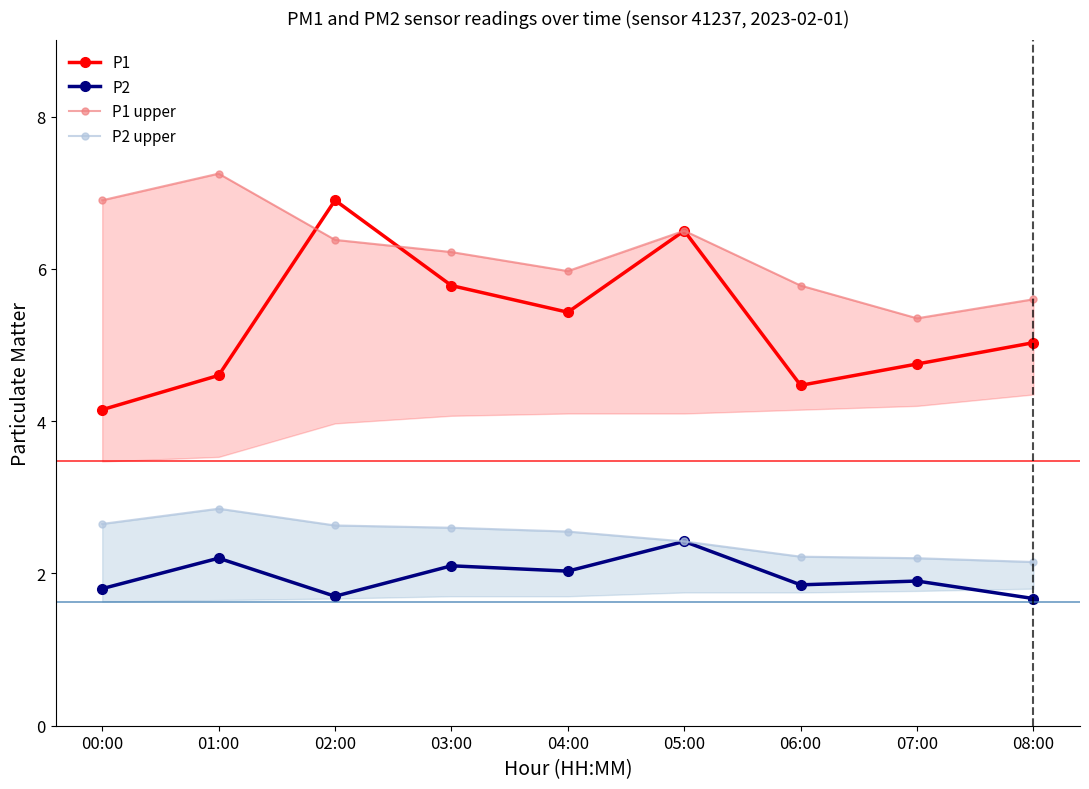

Which series has the largest total across all categories?

P1 upper